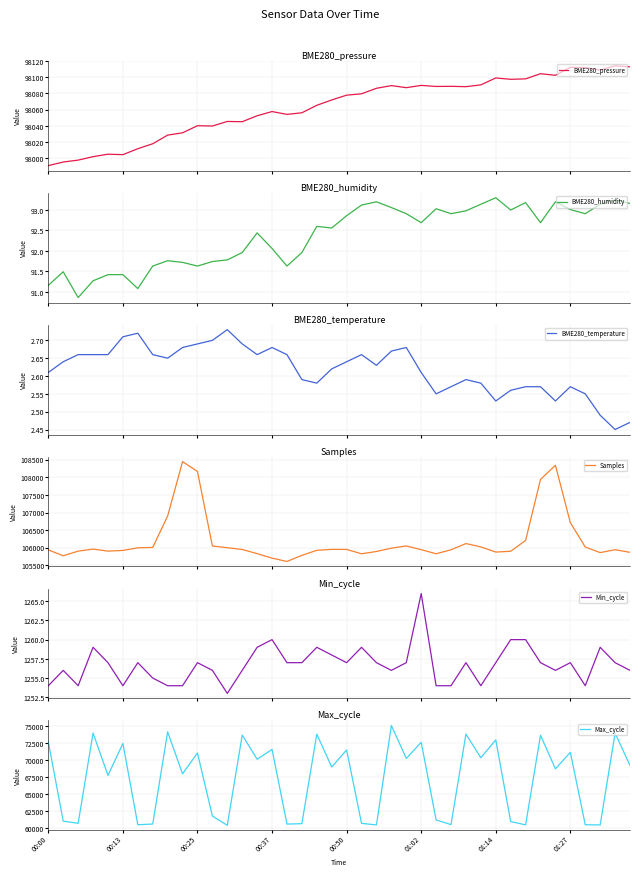

True or false: Min_cycle has a value of 2181.8 at 39.

False